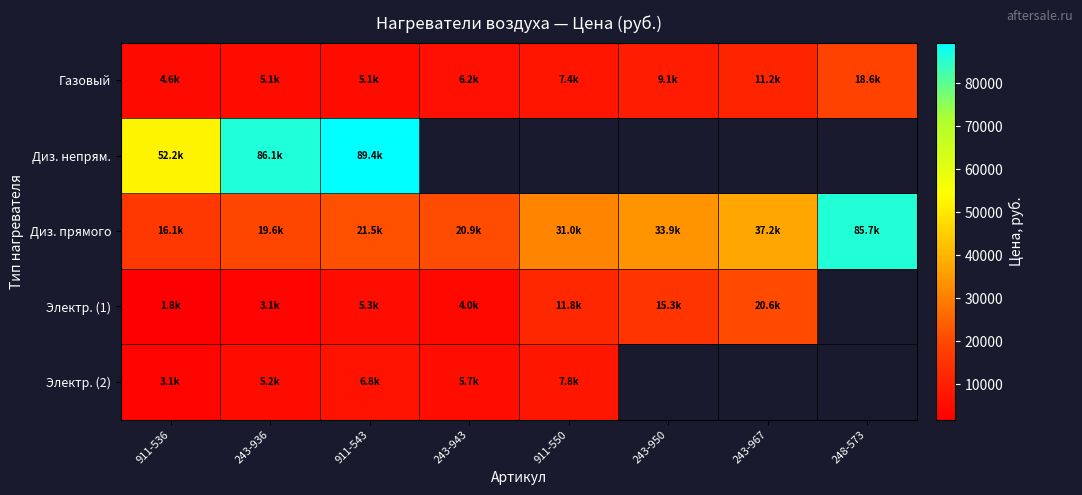

What is the total value across all series at 248-573?

104303.2